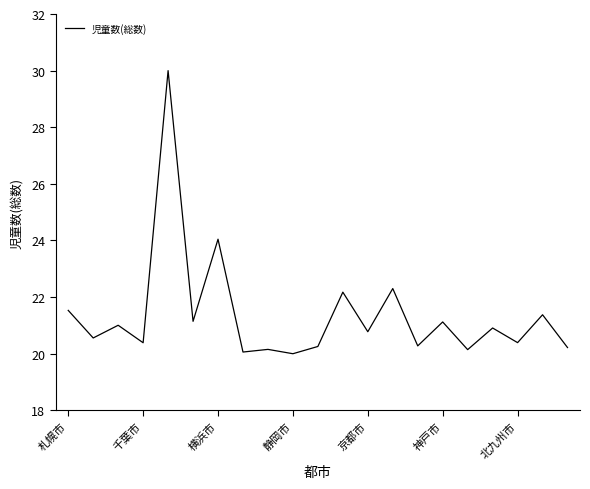

Does the chart display data point markers on the line(s)?

No